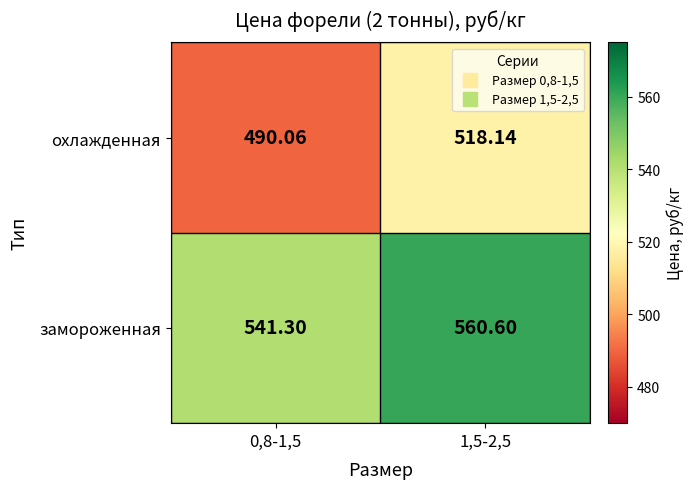

Rank the series by their average value, from highest to lowest.

замороженная, охлажденная